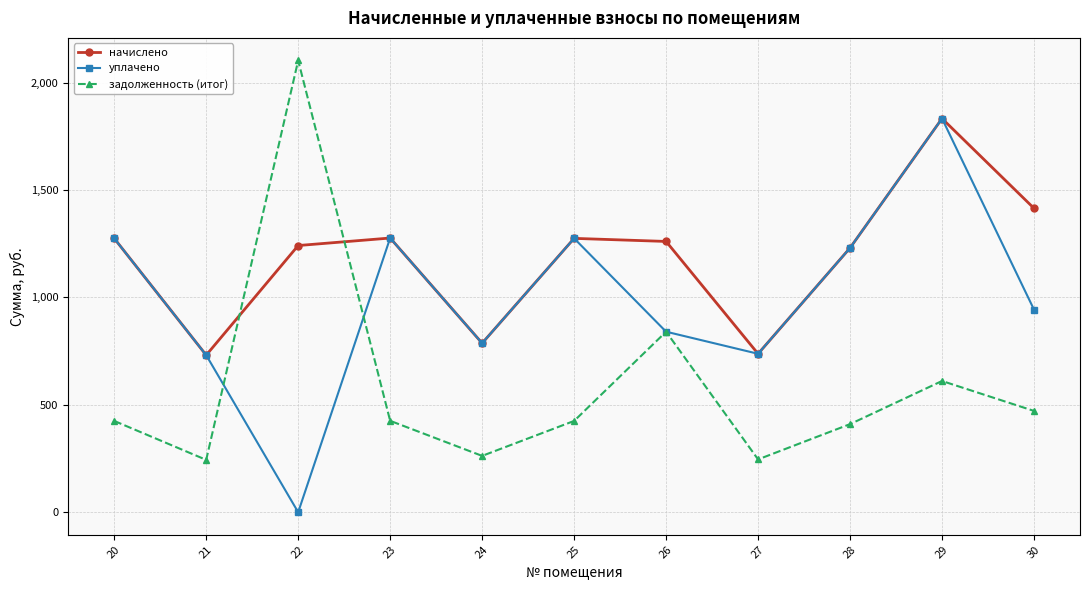

Read the уплачено value at 23.

1276.8